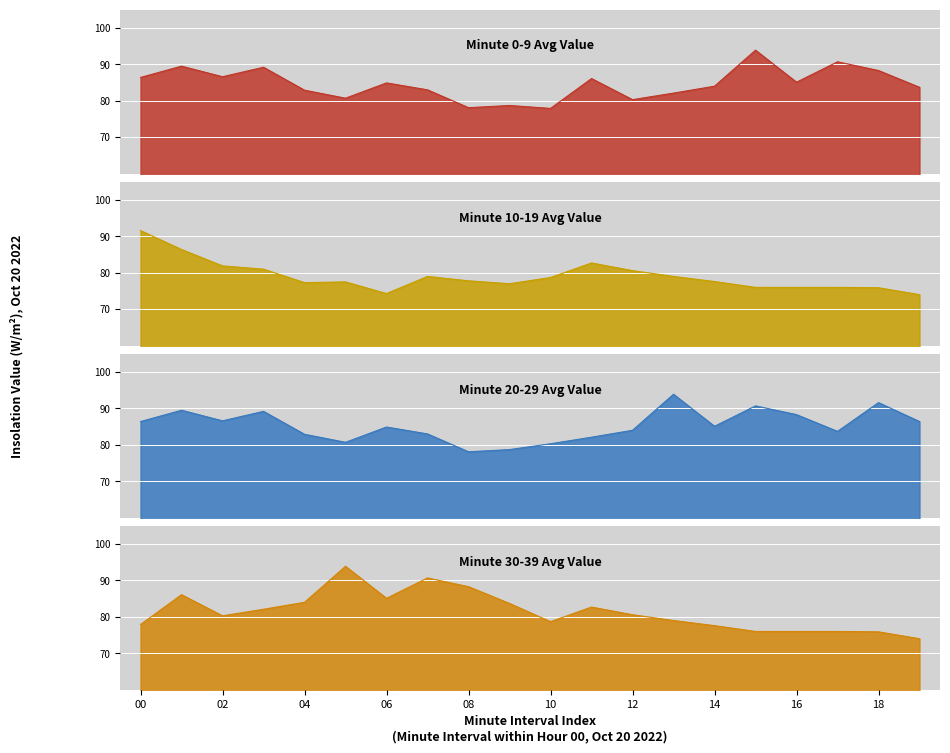

What are all the series names shown in the legend?

Minute 0-9 Avg Value, Minute 10-19 Avg Value, Minute 20-29 Avg Value, Minute 30-39 Avg Value